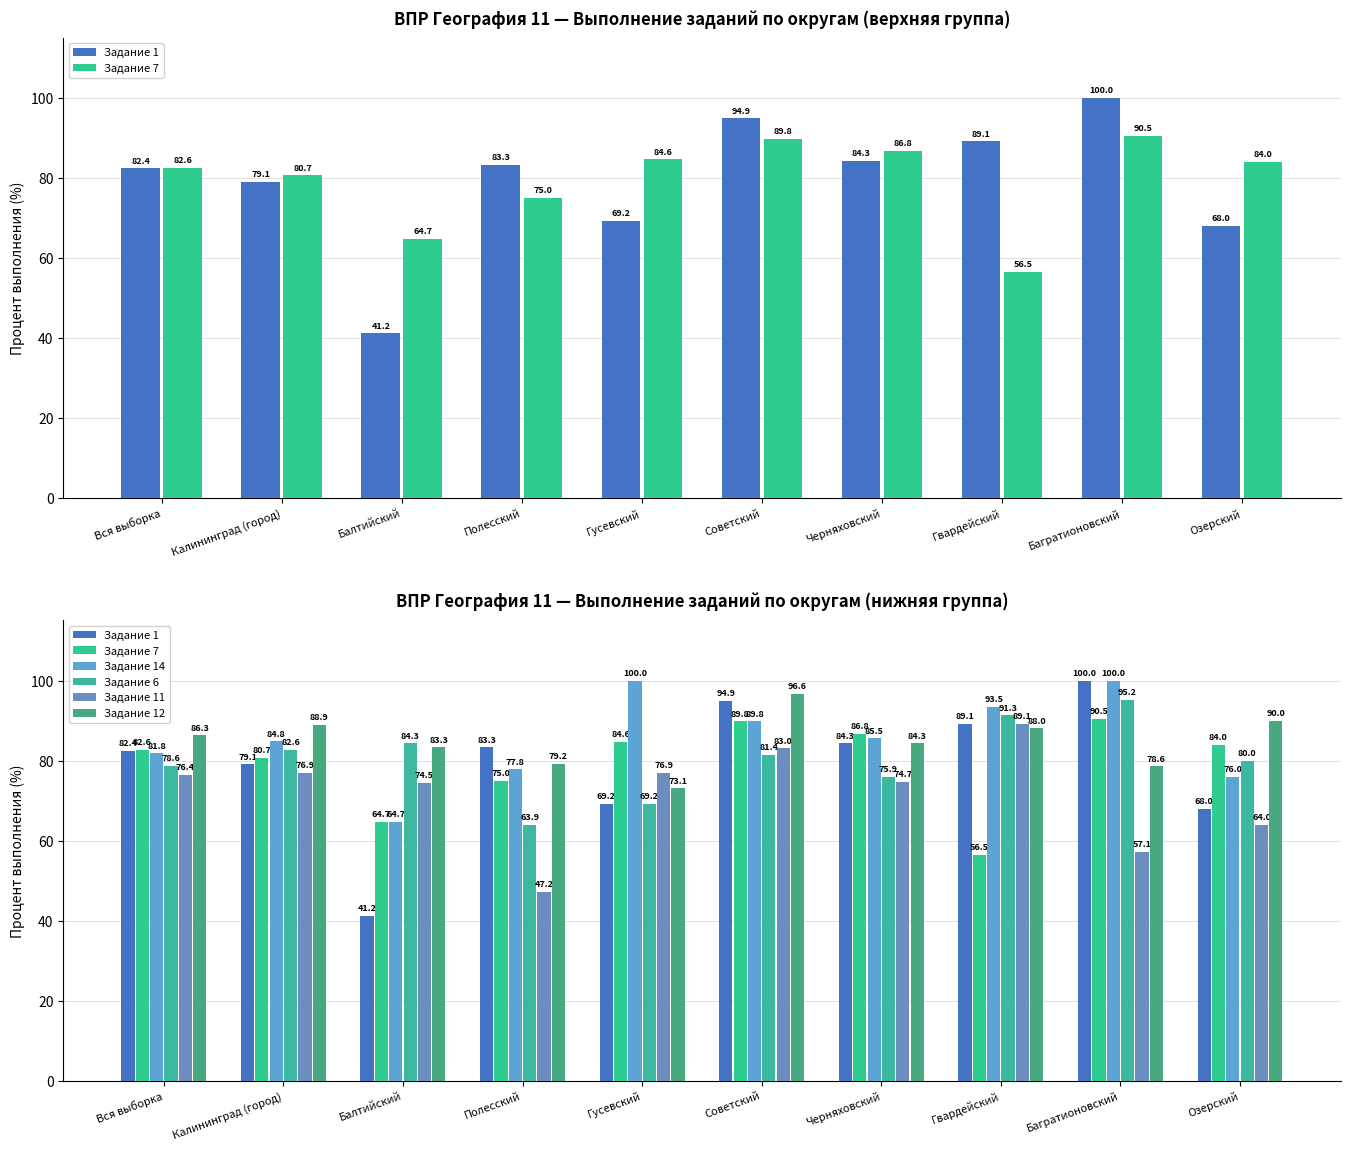

Reading left to right, list all the values displayed in this chart.

Задание 1: Вся выборка=82.4	Калининград (город)=79.1	Балтийский=41.2	Полесский=83.3	Гусевский=69.2	Советский=94.9	Черняховский=84.3	Гвардейский=89.1	Багратионовский=100.0	Озерский=68.0
Задание 7: Вся выборка=82.6	Калининград (город)=80.7	Балтийский=64.7	Полесский=75.0	Гусевский=84.6	Советский=89.8	Черняховский=86.8	Гвардейский=56.5	Багратионовский=90.5	Озерский=84.0
Задание 14: Вся выборка=81.8	Калининград (город)=84.8	Балтийский=64.7	Полесский=77.8	Гусевский=100.0	Советский=89.8	Черняховский=85.5	Гвардейский=93.5	Багратионовский=100.0	Озерский=76.0
Задание 6: Вся выборка=78.6	Калининград (город)=82.6	Балтийский=84.3	Полесский=63.9	Гусевский=69.2	Советский=81.4	Черняховский=75.9	Гвардейский=91.3	Багратионовский=95.2	Озерский=80.0
Задание 11: Вся выборка=76.4	Калининград (город)=76.9	Балтийский=74.5	Полесский=47.2	Гусевский=76.9	Советский=83.0	Черняховский=74.7	Гвардейский=89.1	Багратионовский=57.1	Озерский=64.0
Задание 12: Вся выборка=86.3	Калининград (город)=88.9	Балтийский=83.3	Полесский=79.2	Гусевский=73.1	Советский=96.6	Черняховский=84.3	Гвардейский=88.0	Багратионовский=78.6	Озерский=90.0